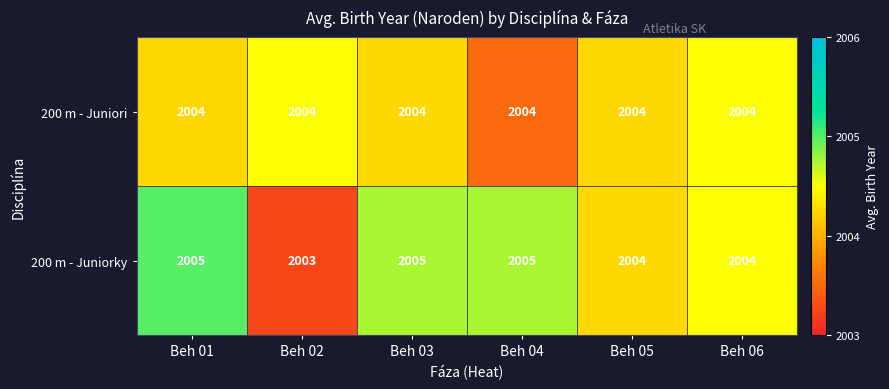

What value does the 200 m - Juniori series have at Beh 02?

2004